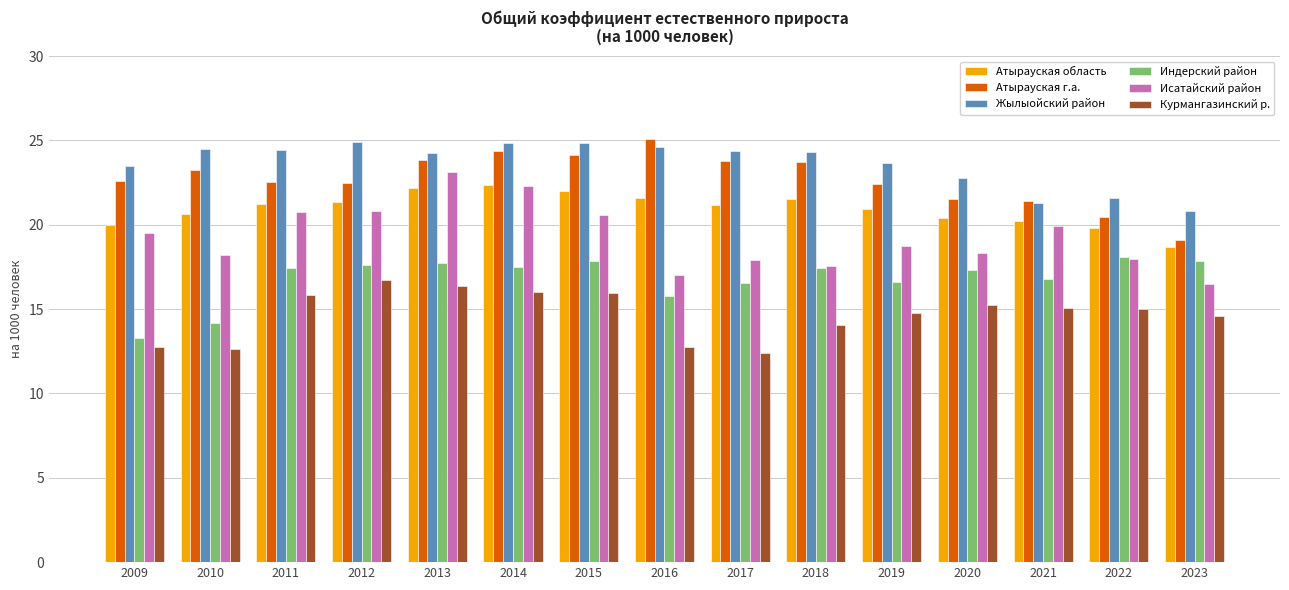

What is the value of the Индерский район bar at the 4th from the left?

17.6